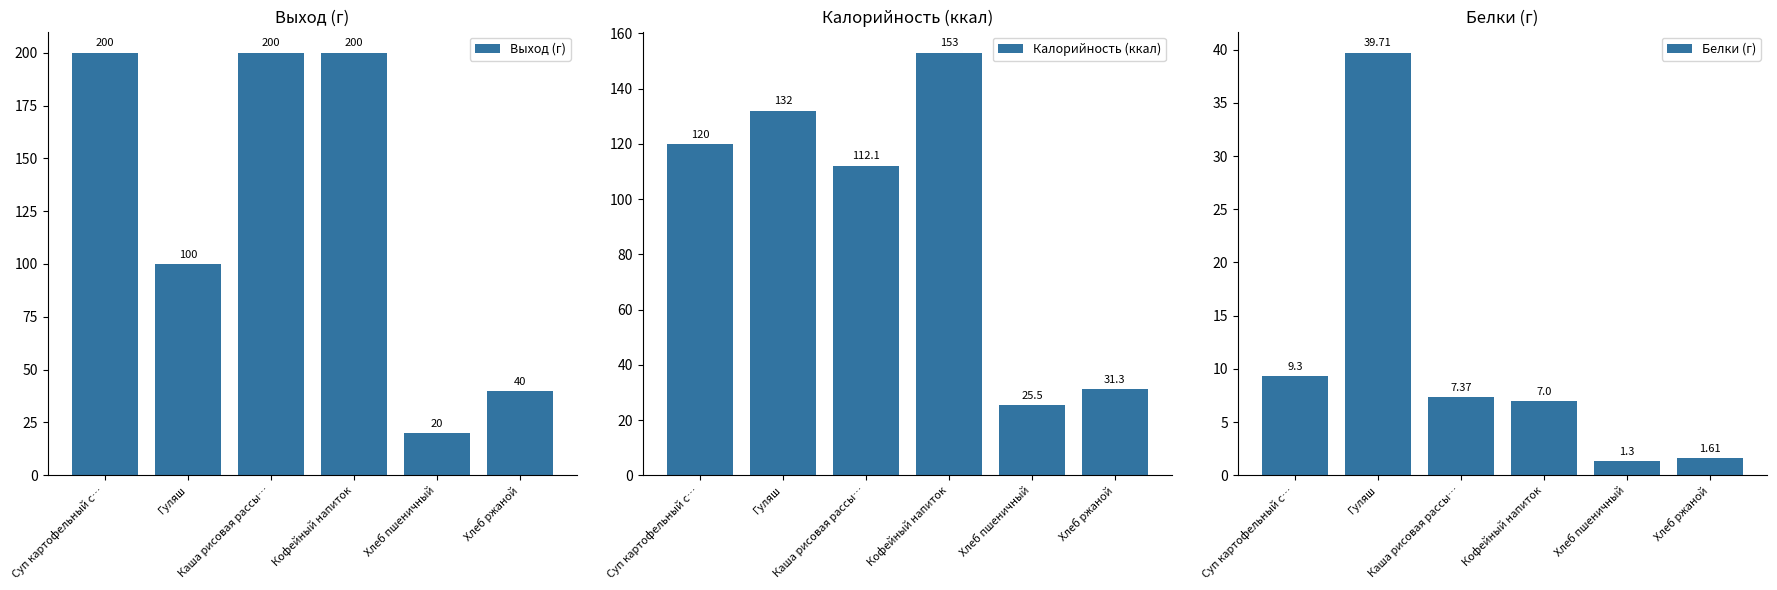

Where does the Белки (г) series first go above 7?

Суп картофельный с…